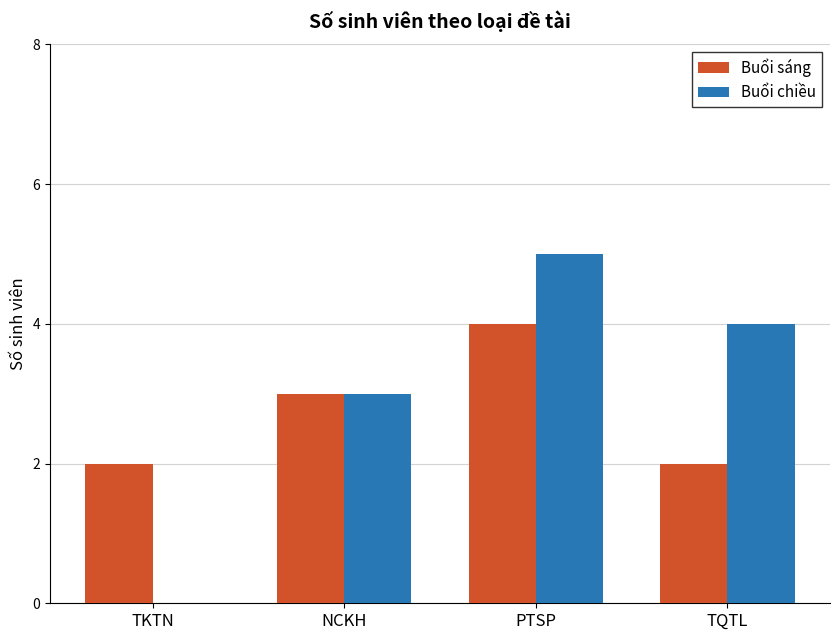

Which category has the highest value across all series?

PTSP